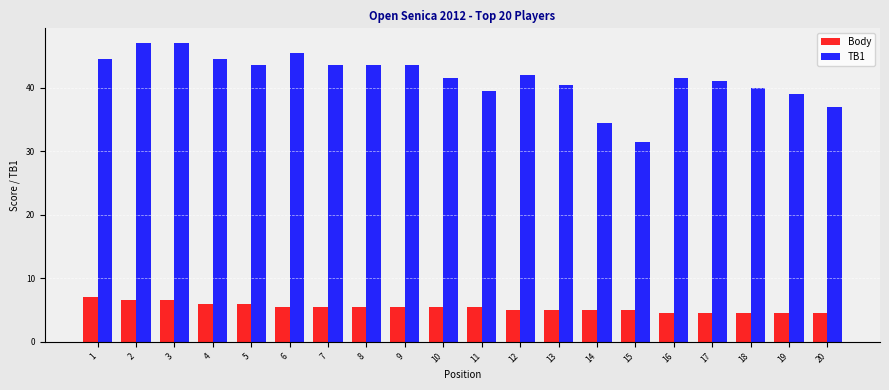

At 6, list the series in order from largest to smallest.

TB1, Body